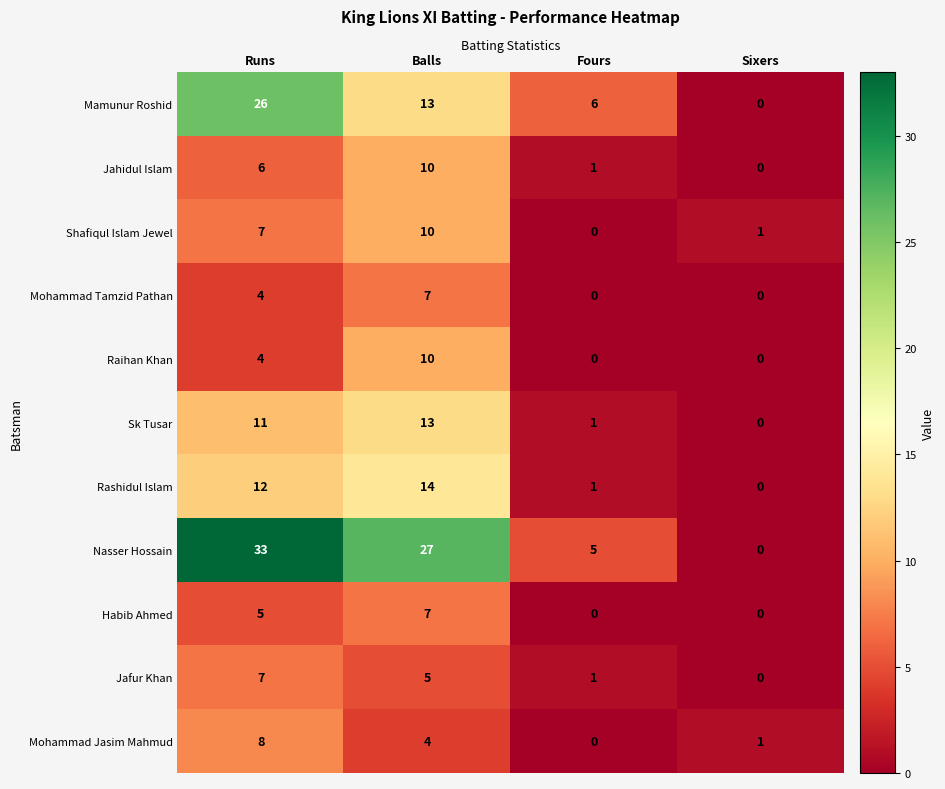

What is the average value of the Mamunur Roshid series?

11